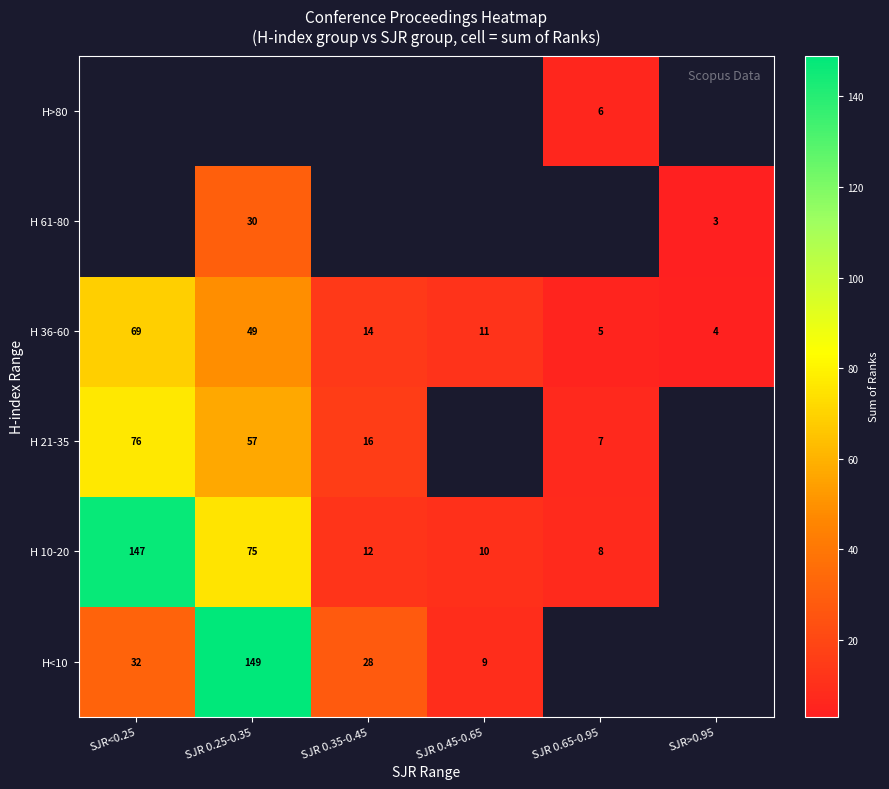

What is the difference between the H<10 values at SJR 0.45-0.65 and SJR 0.25-0.35?

140